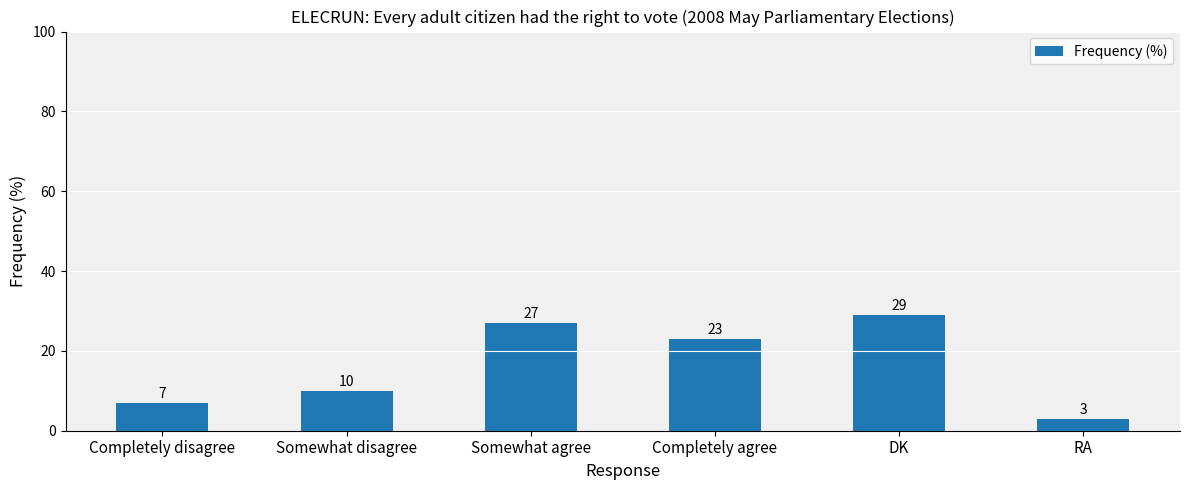

Reading left to right, transcribe all the data shown in this chart.

Completely disagree=7	Somewhat disagree=10	Somewhat agree=27	Completely agree=23	DK=29	RA=3